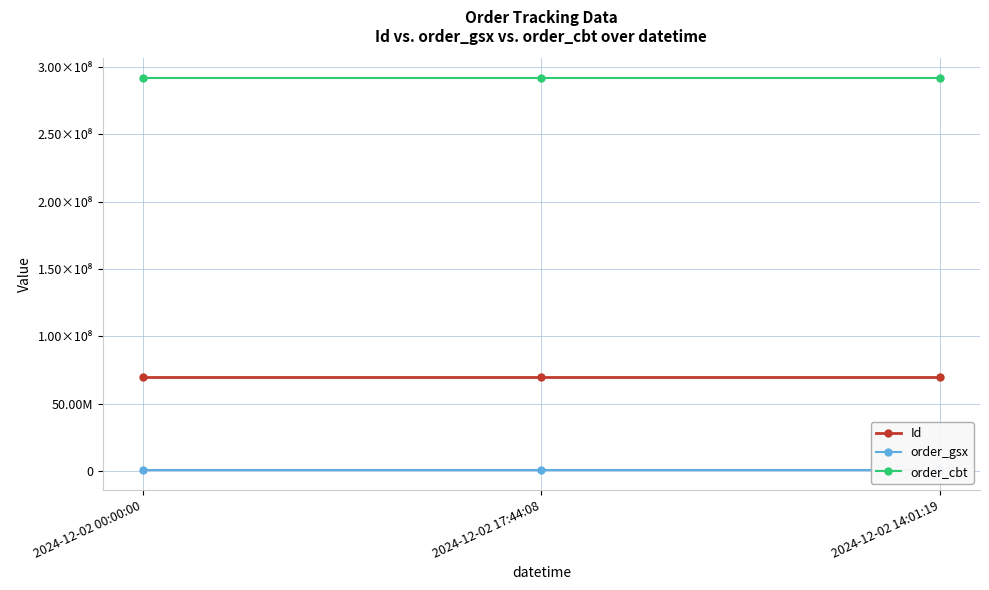

At which label is order_gsx closest to 582585?

2024-12-02 00:00:00